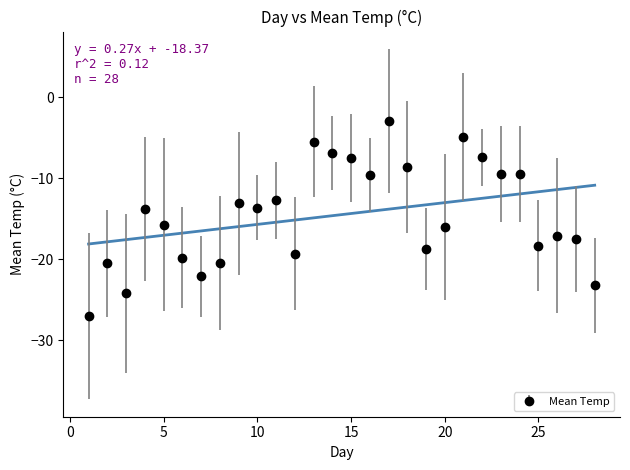

What is the sum of all values?

-405.3